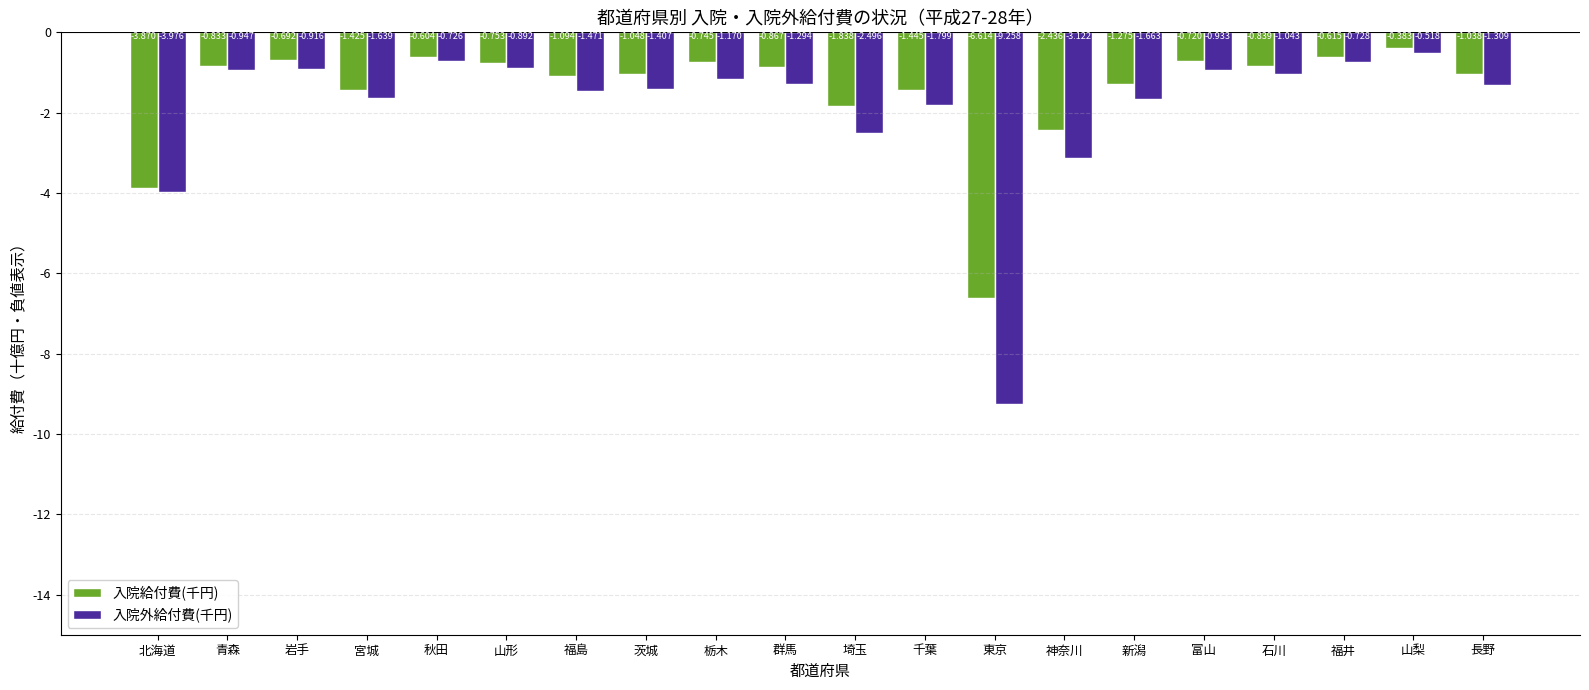

Between 茨城 and 山梨, which series saw the biggest shift?

入院外給付費(千円)